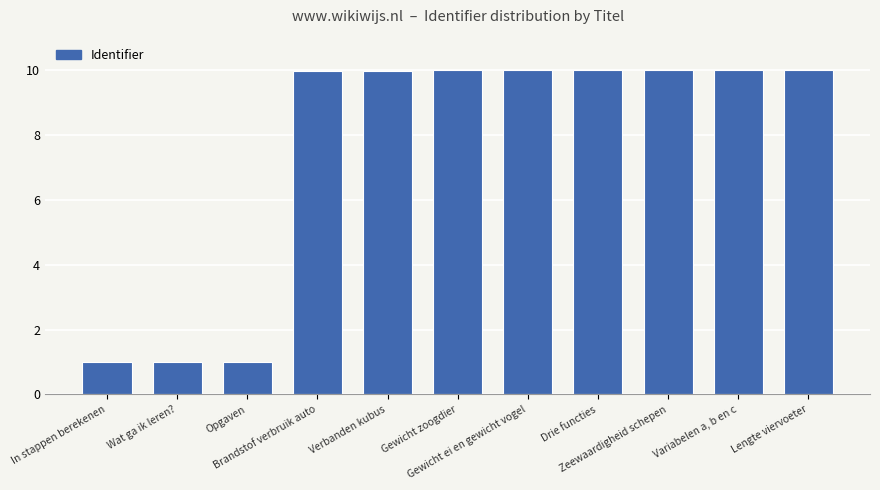

True or false: the data shows 10.0 at Gewicht ei en gewicht vogel.

True